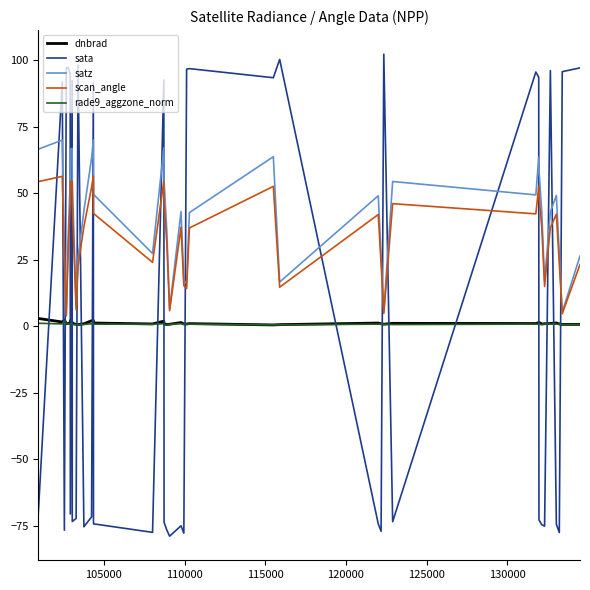

What is the minimum value shown in the chart?

-79.0